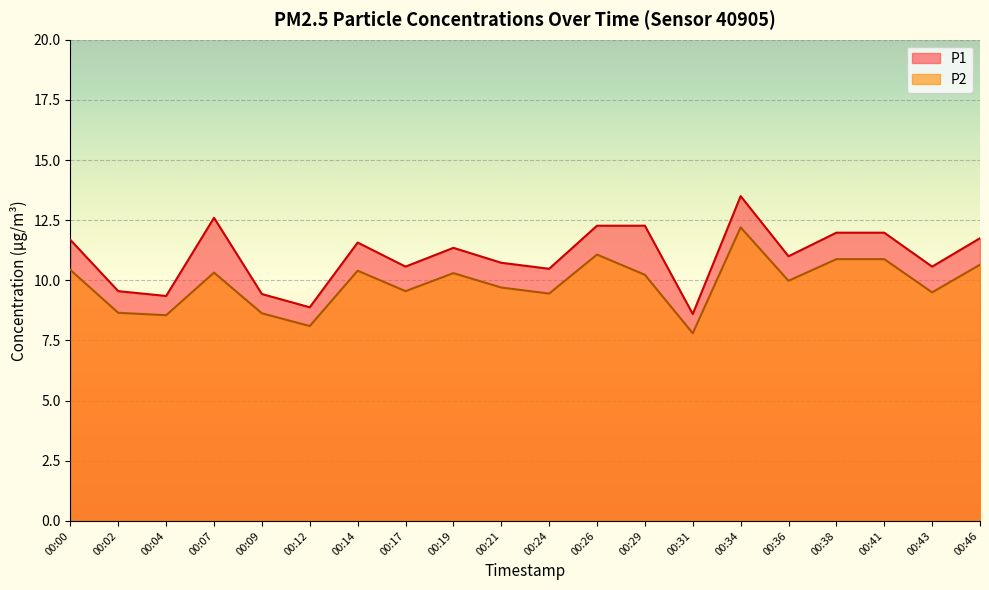

True or false: P1 and P2 intersect in this chart.

False